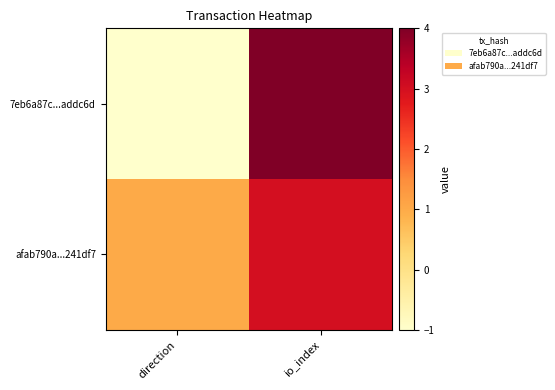

At how many categories does at least one series exceed 1?

1